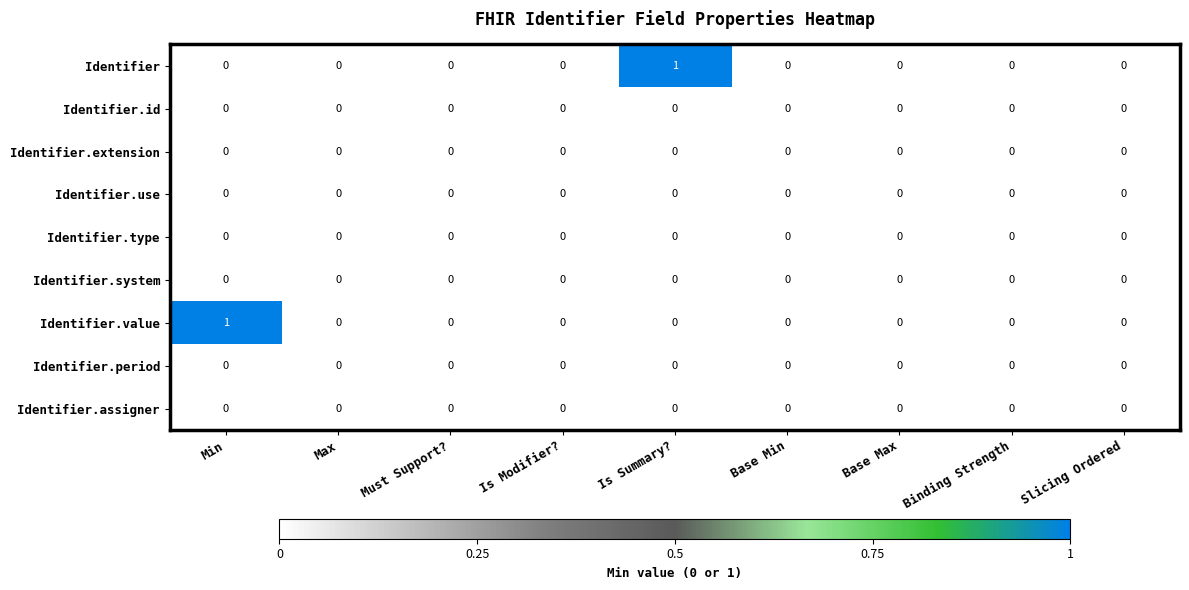

The value of Identifier.extension at Max is 0. True or false?

True